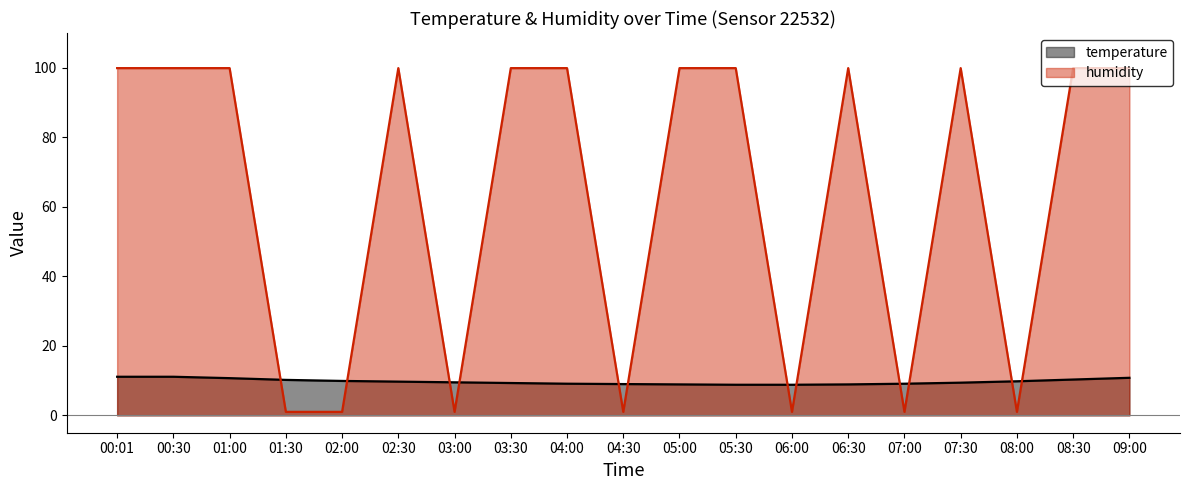

What is the difference between the highest and lowest values at 05:00?

91.0